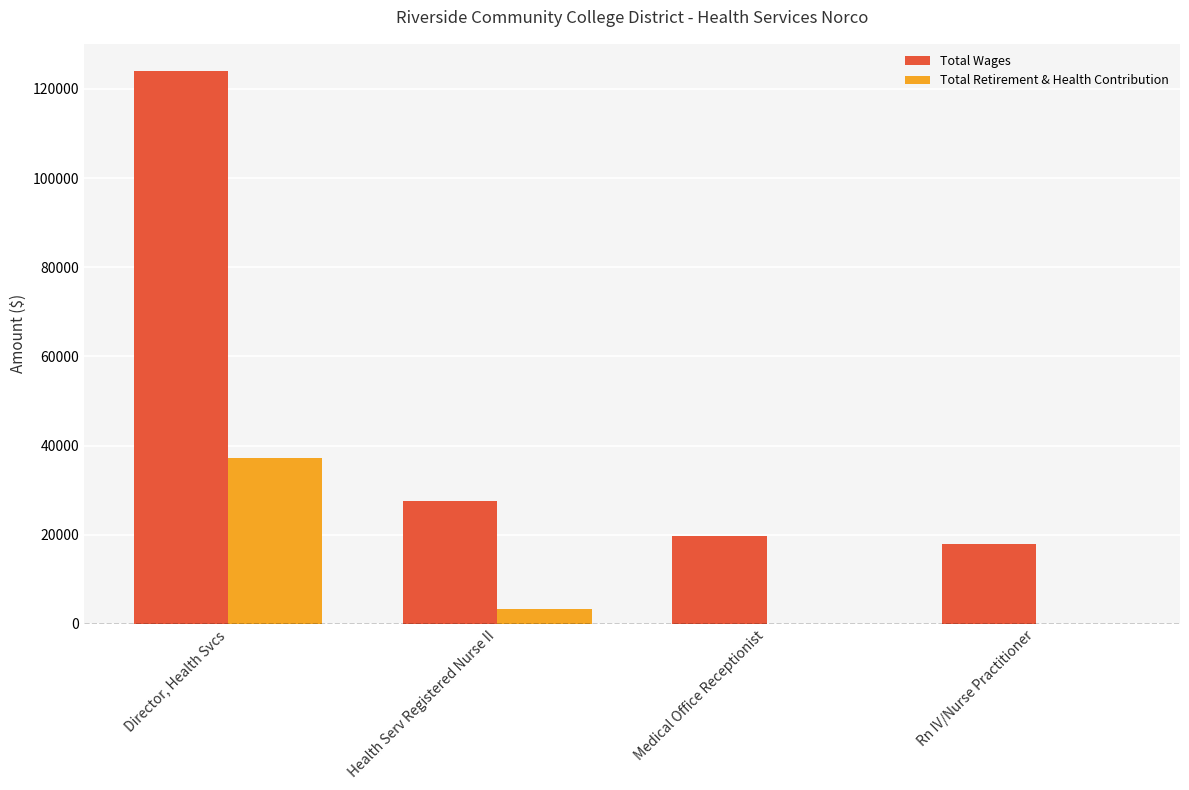

How many distinct data groups are displayed?

2